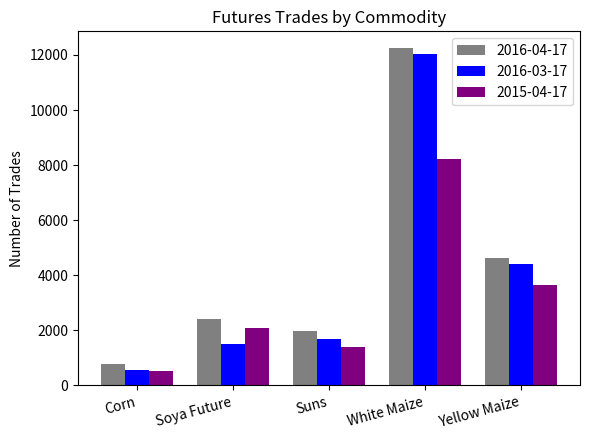

Which series has the widest spread of values?

2016-04-17